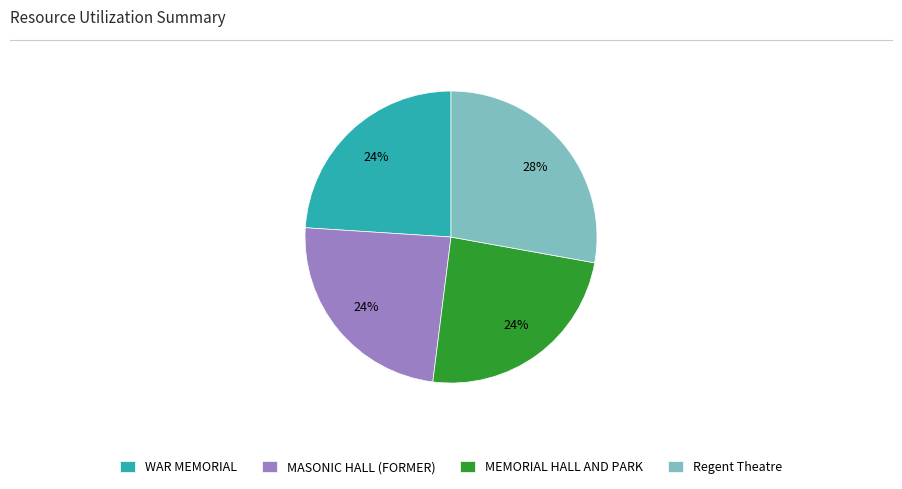

How many slices are in this pie chart?

4